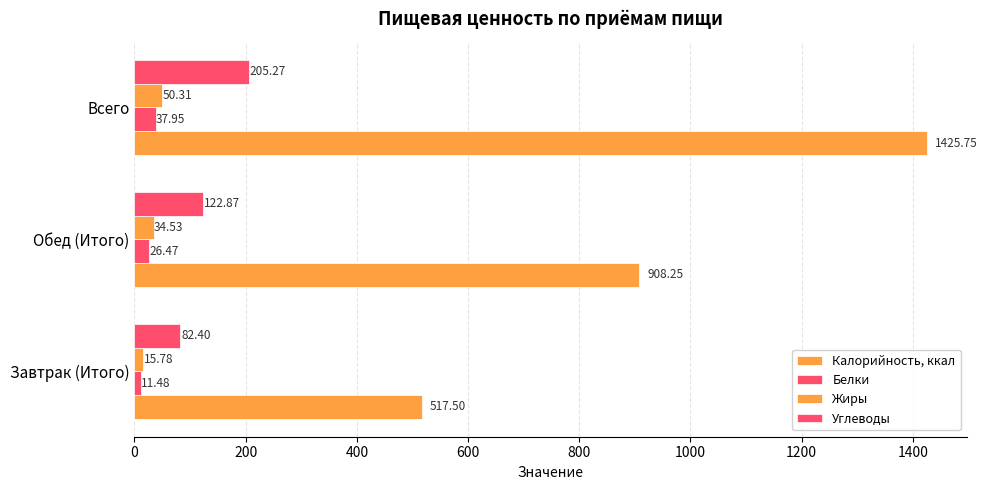

How many data points in Углеводы are less than 122?

1